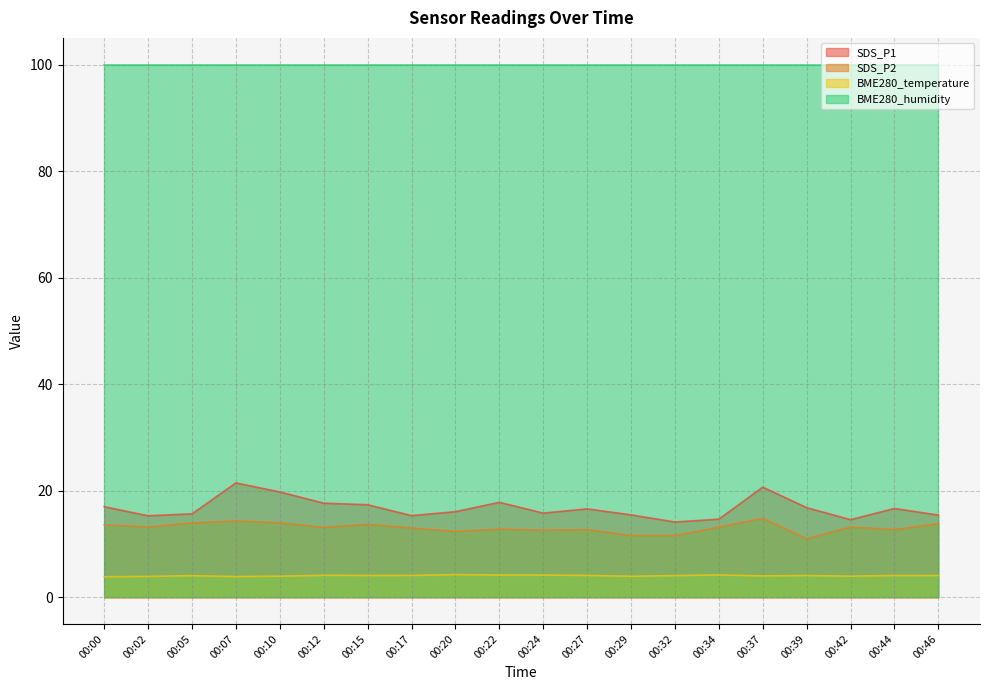

True or false: BME280_temperature has a value of 2.0 at 00:05.

False